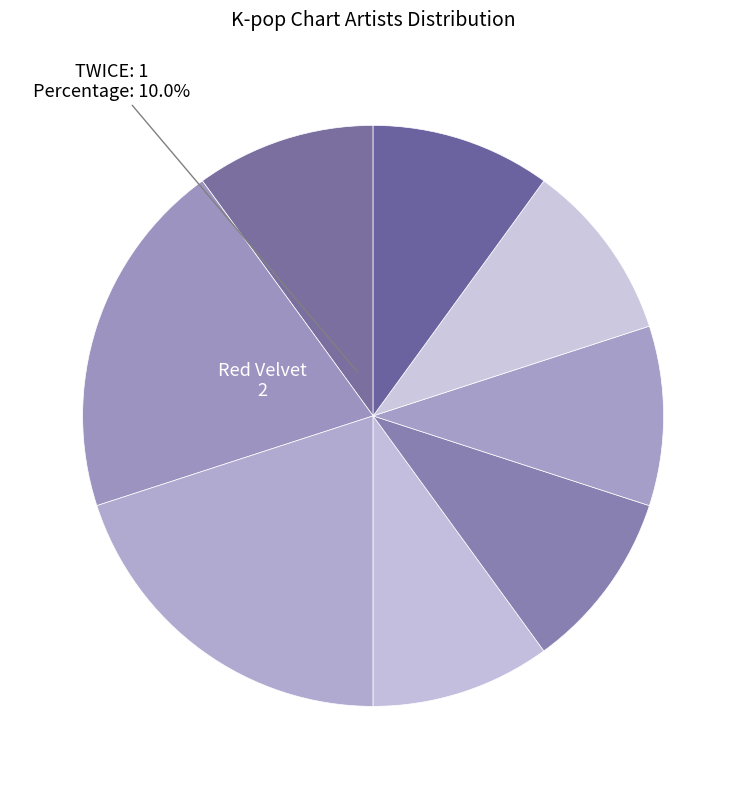

Count the number of slices in the pie.

8